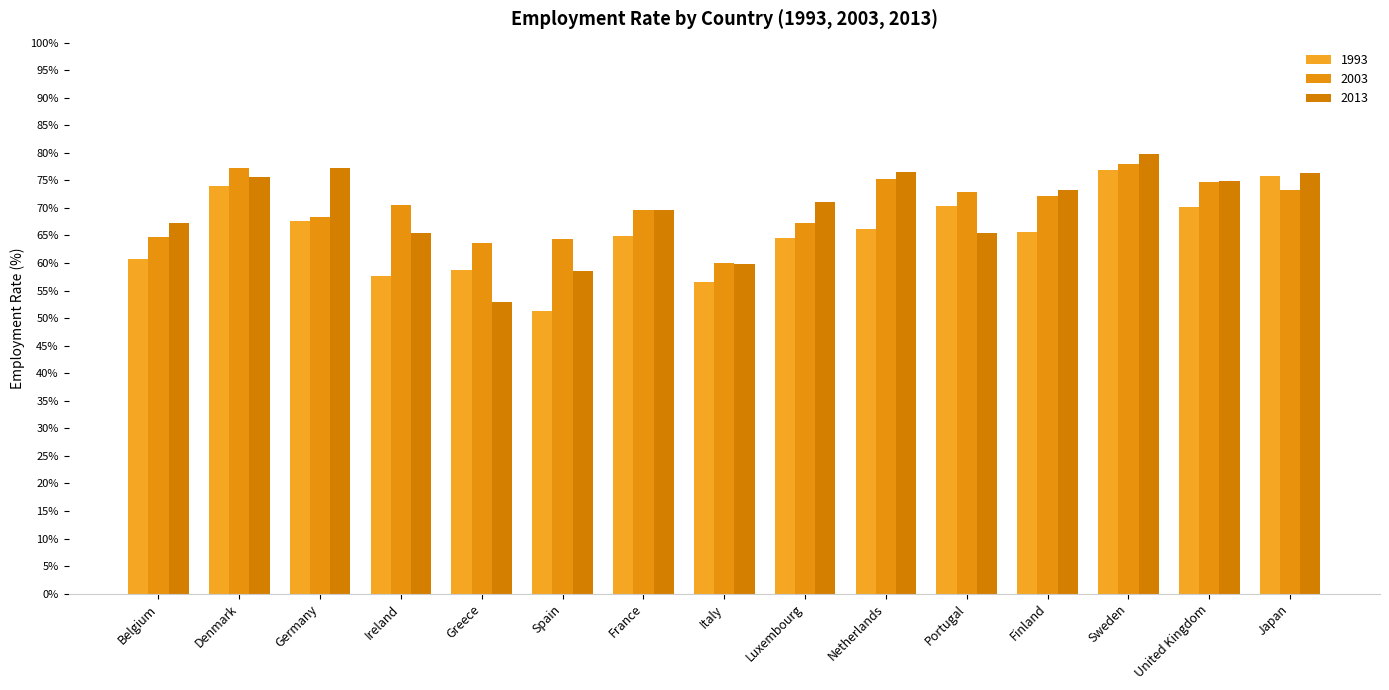

Rank the categories by 2003 value from highest to lowest.

Sweden, Denmark, Netherlands, United Kingdom, Japan, Portugal, Finland, Ireland, France, Germany, Luxembourg, Belgium, Spain, Greece, Italy